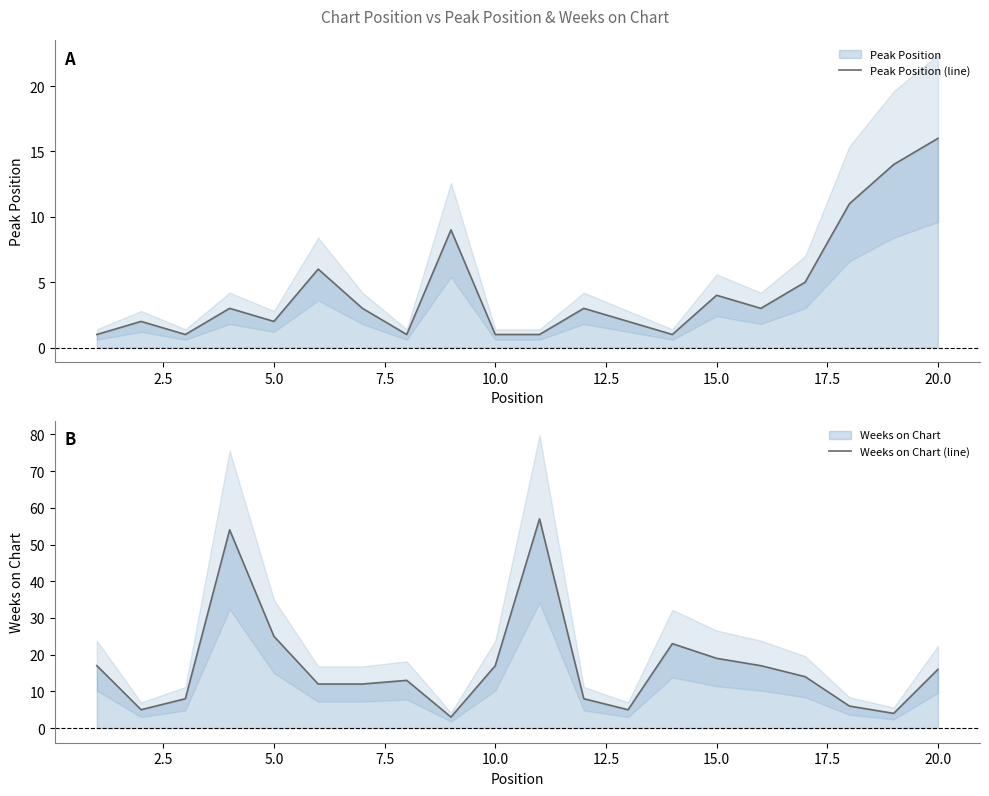

How many times do Peak Position (line) and Weeks on Chart (line) cross each other?

3